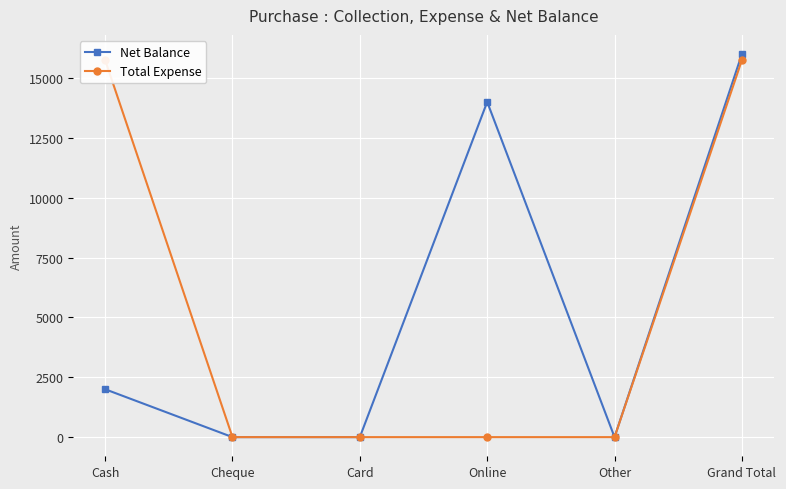

What position from the right is Other?

2